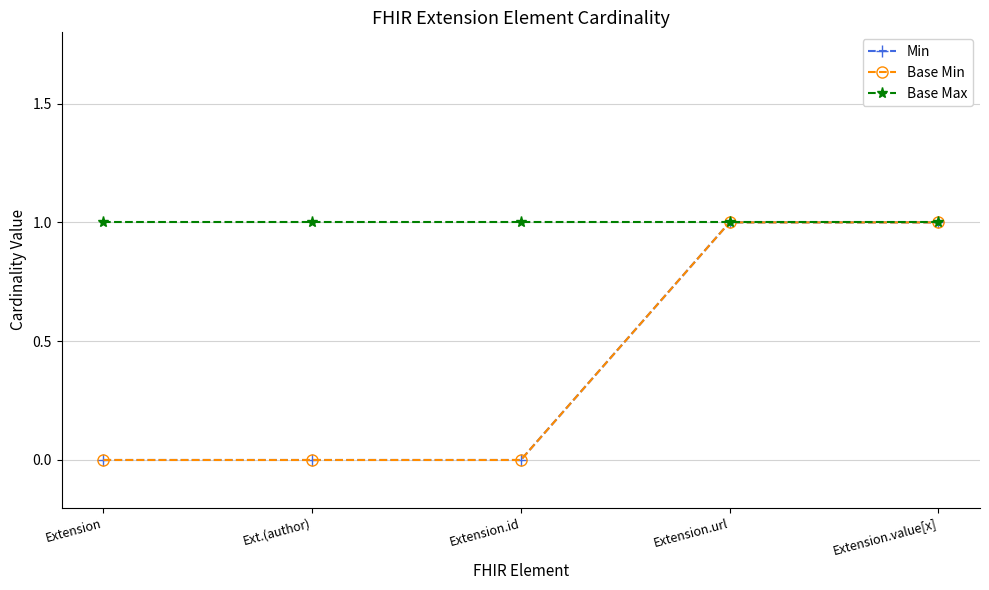

Is this an area chart (filled region under the line)?

No